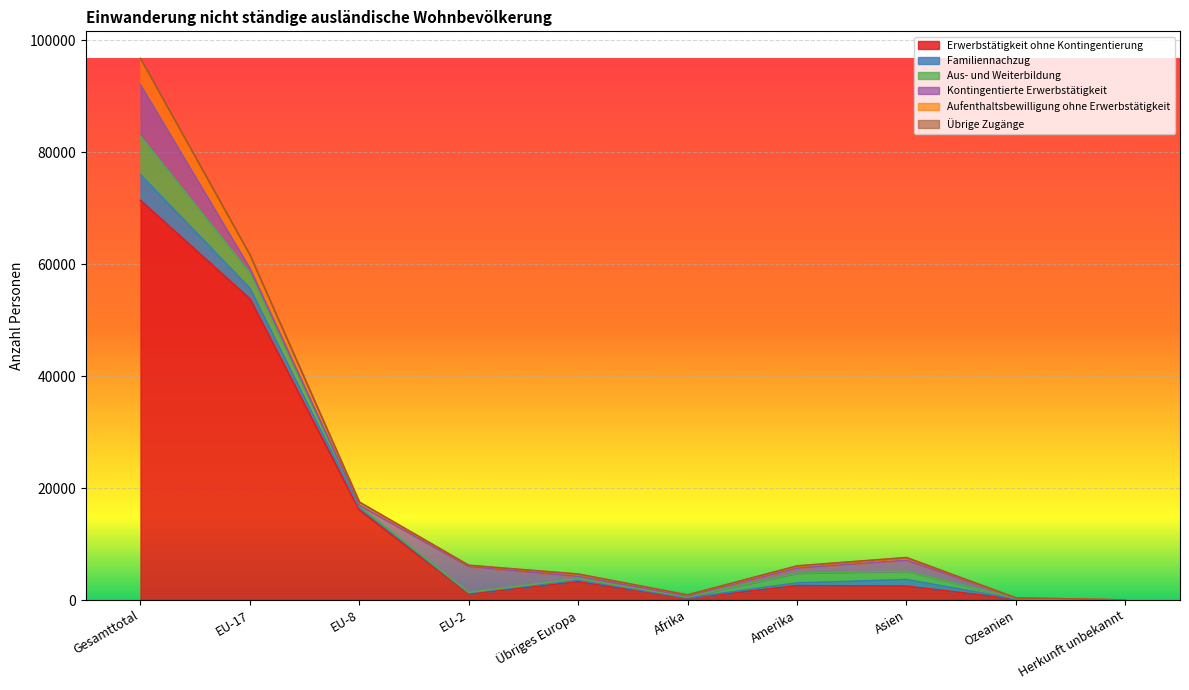

At which label is Aus- und Weiterbildung closest to 3431?

EU-17